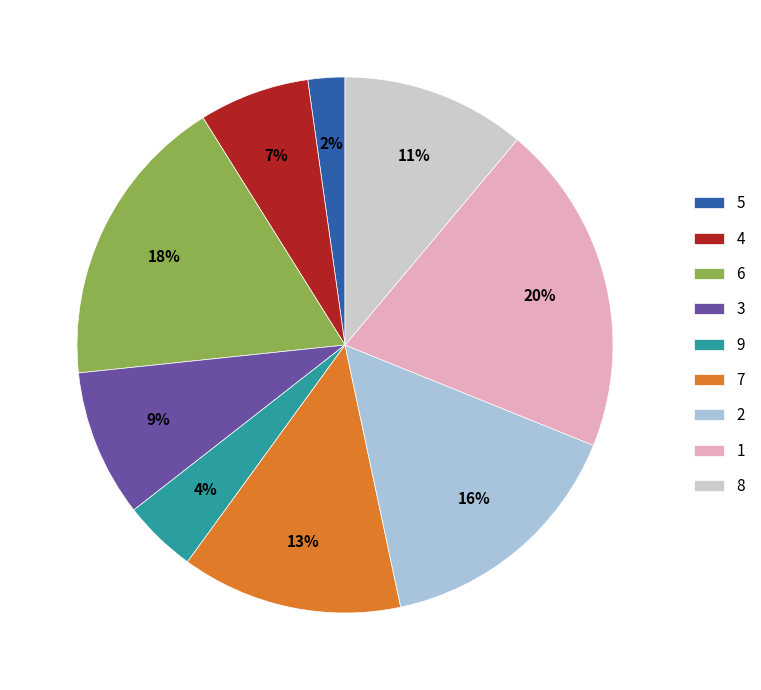

Combined, do 8 and 7 account for over 50%?

No